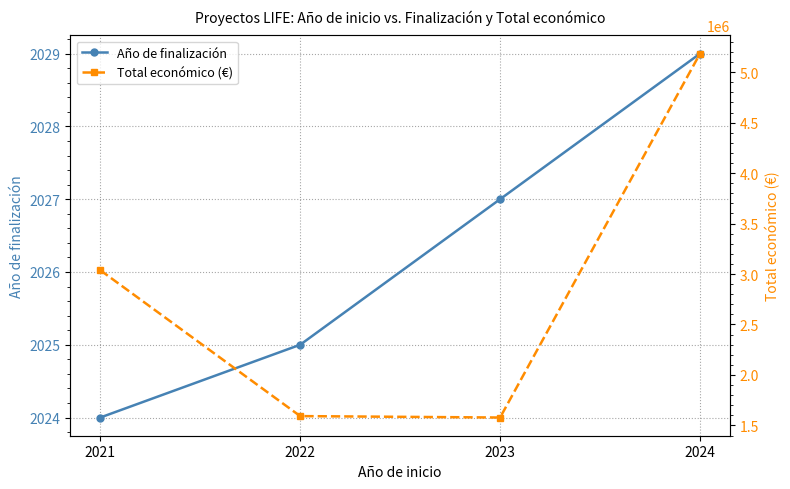

List the series in order of their overall mean, lowest first.

Año de finalización, Total económico (€)